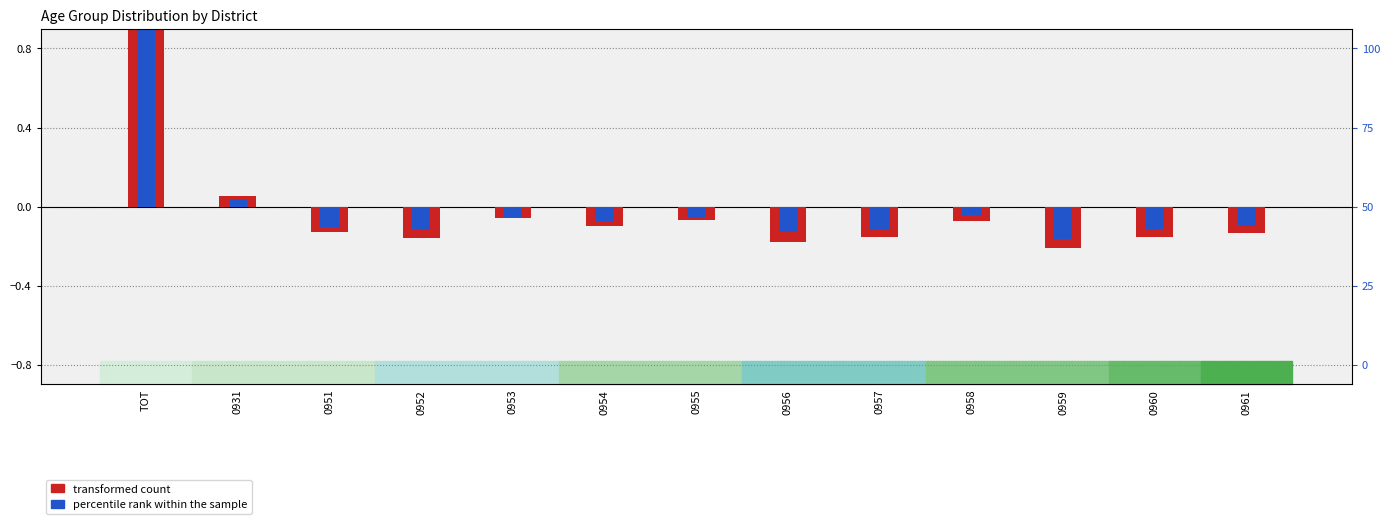

Read the transformed count value at 0954.

-0.1